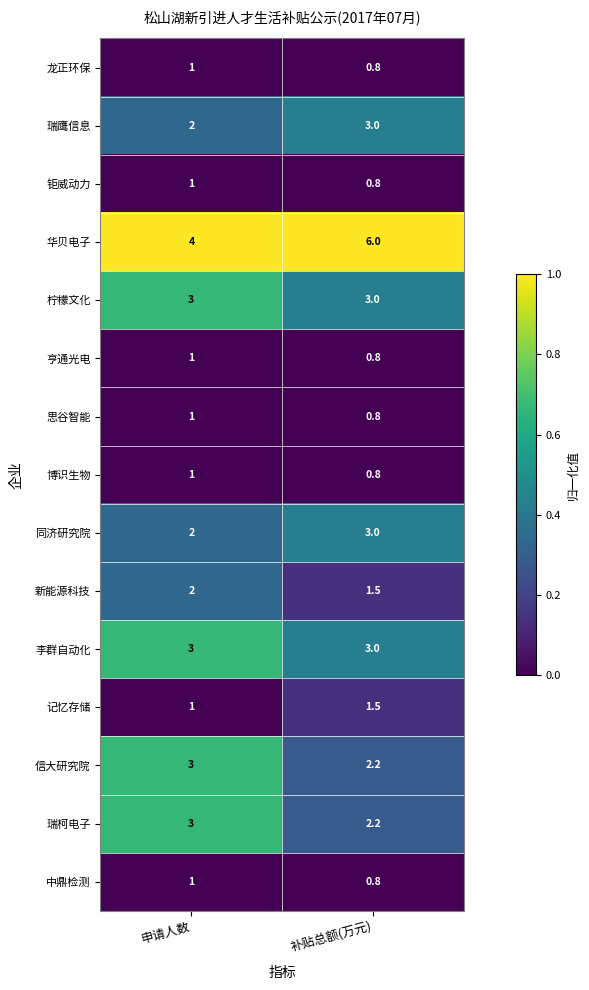

Reading left to right, what are all the values shown in this chart?

龙正环保: 申请人数=1.0	补贴总额(万元)=0.8
瑞鹰信息: 申请人数=2.0	补贴总额(万元)=3.0
钜威动力: 申请人数=1.0	补贴总额(万元)=0.8
华贝电子: 申请人数=4.0	补贴总额(万元)=6.0
柠檬文化: 申请人数=3.0	补贴总额(万元)=3.0
亨通光电: 申请人数=1.0	补贴总额(万元)=0.8
思谷智能: 申请人数=1.0	补贴总额(万元)=0.8
博识生物: 申请人数=1.0	补贴总额(万元)=0.8
同济研究院: 申请人数=2.0	补贴总额(万元)=3.0
新能源科技: 申请人数=2.0	补贴总额(万元)=1.5
李群自动化: 申请人数=3.0	补贴总额(万元)=3.0
记忆存储: 申请人数=1.0	补贴总额(万元)=1.5
信大研究院: 申请人数=3.0	补贴总额(万元)=2.2
瑞柯电子: 申请人数=3.0	补贴总额(万元)=2.2
中鼎检测: 申请人数=1.0	补贴总额(万元)=0.8